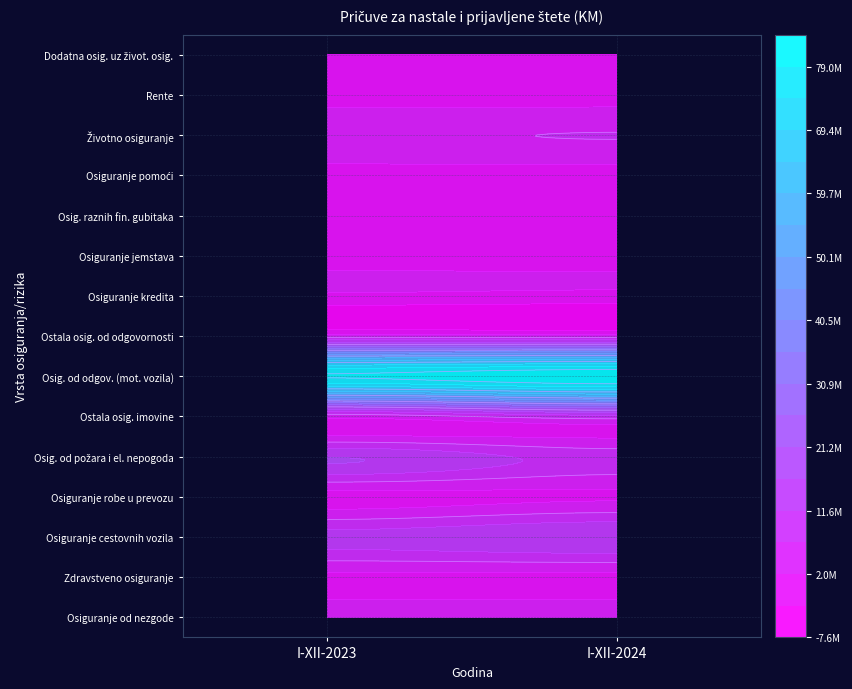

Is the value of Osiguranje robe u prevozu at 1 greater than the value of Osig. od požara i el. nepogoda at 0?

No